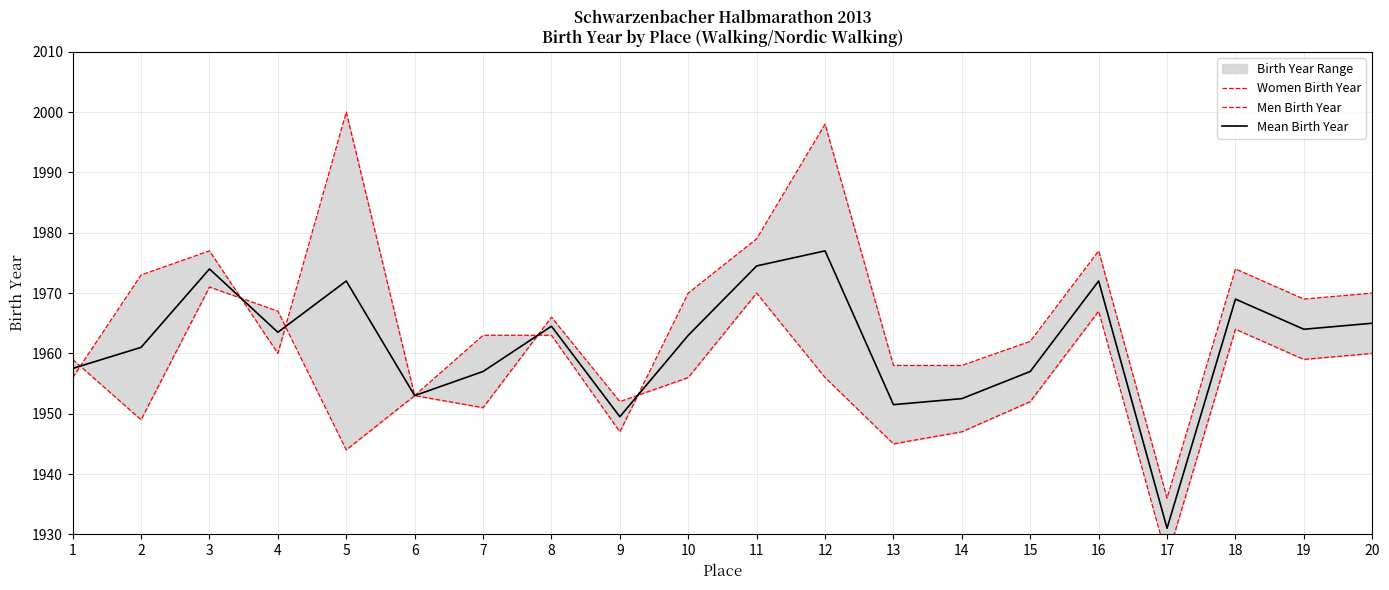

How many values in the Women Birth Year series exceed 1969?

9